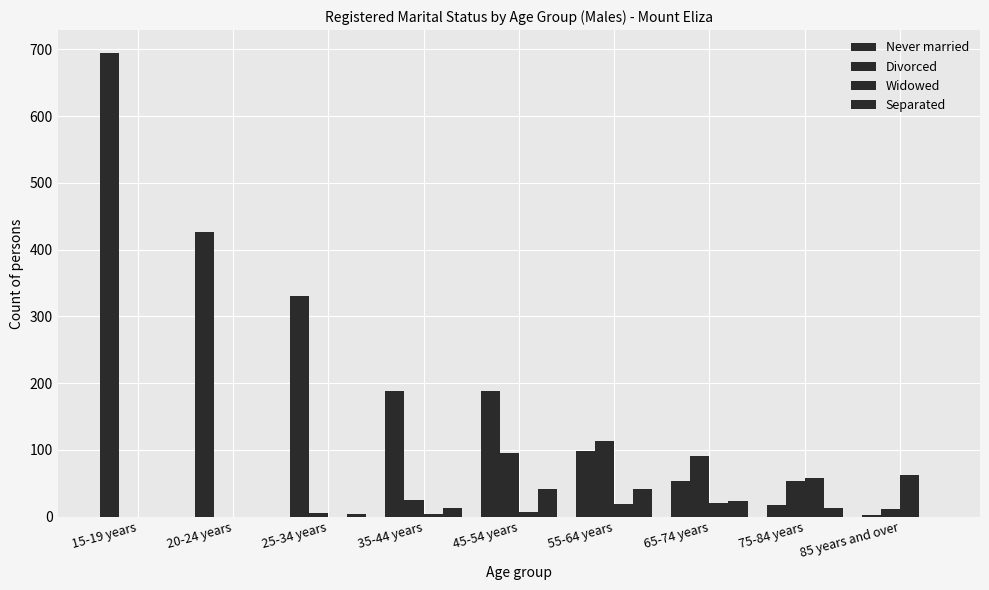

At how many categories does at least one series exceed 327?

3